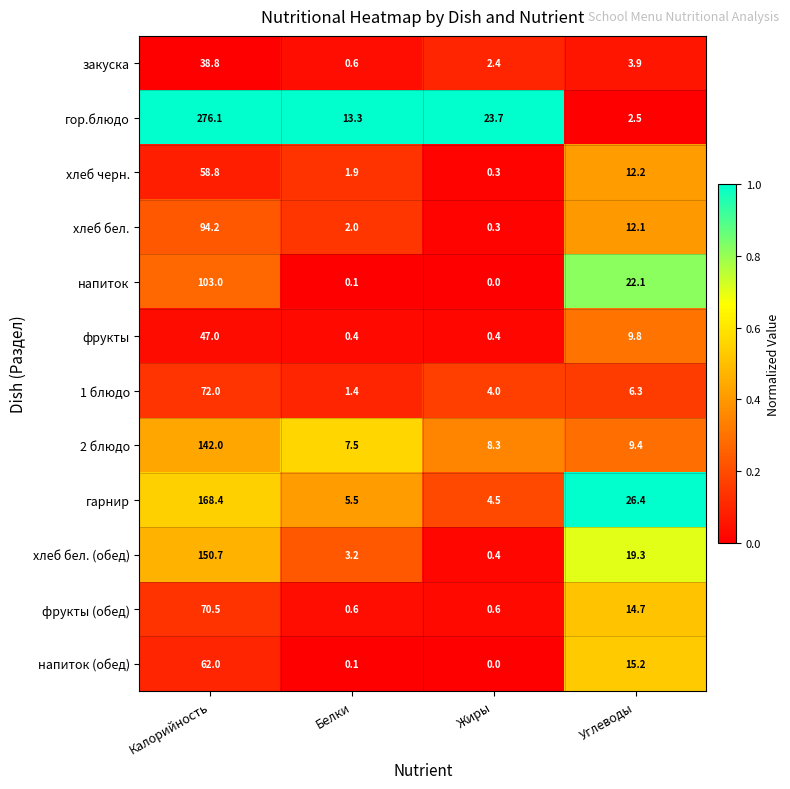

At which category is the sum across all series the highest?

Калорийность